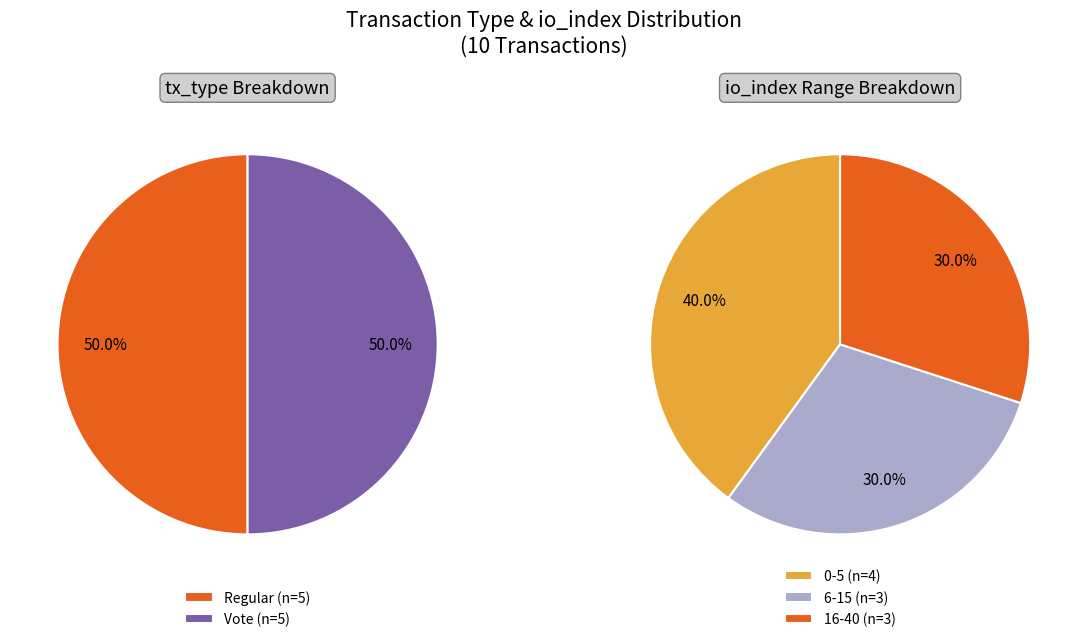

Which series has the widest spread of values?

Regular